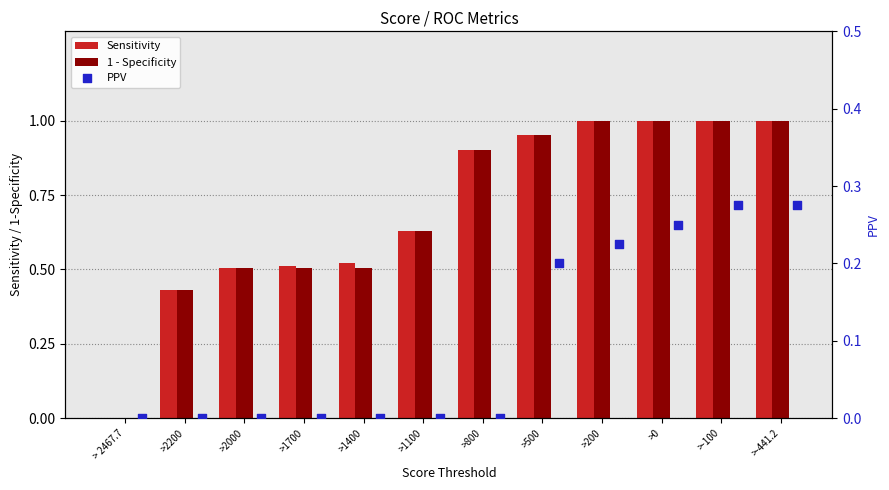

Is the value of PPV at >200 greater than the value of Sensitivity at >1100?

No